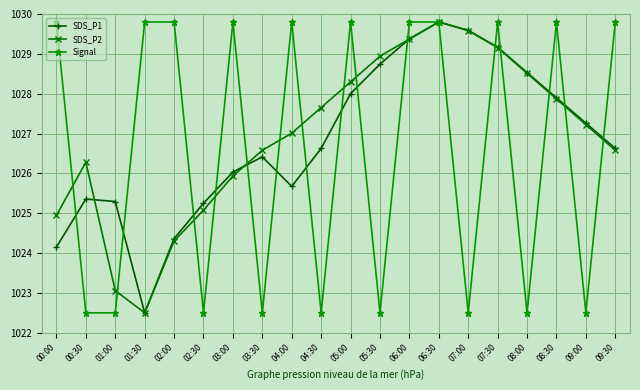

What are all the series names shown in the legend?

SDS_P1, SDS_P2, Signal